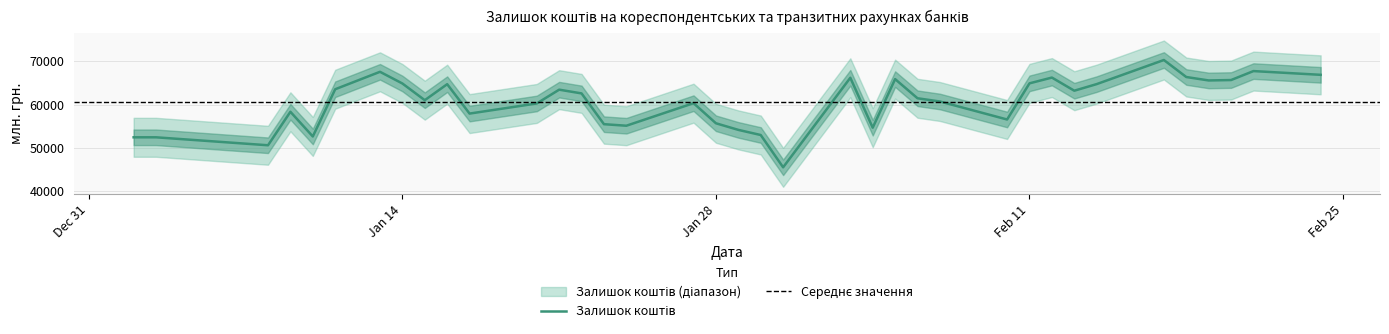

How many lines are shown in the chart?

1